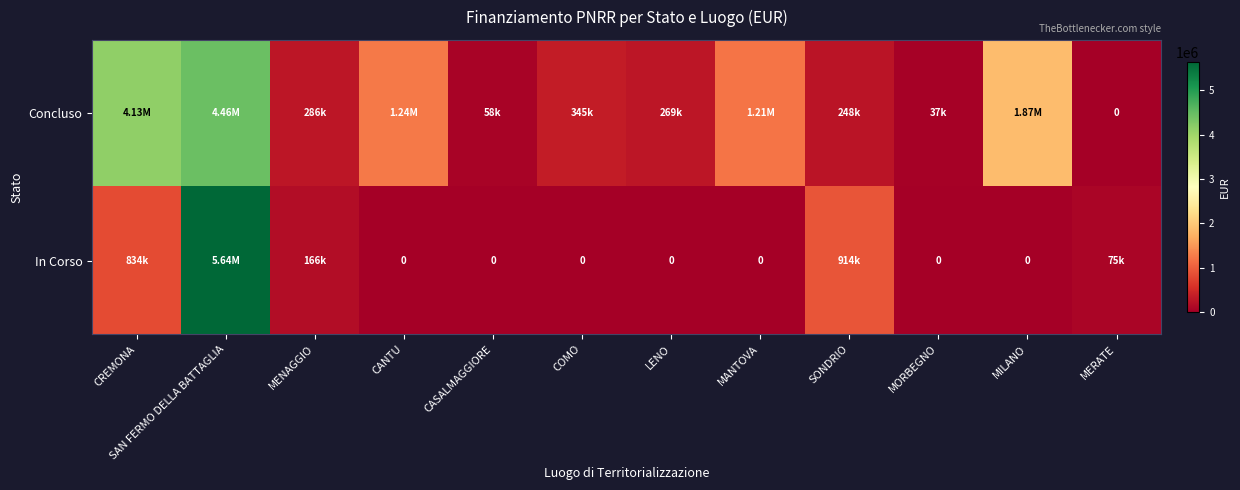

Is the value of Concluso at SAN FERMO DELLA BATTAGLIA greater than the value of In Corso at CREMONA?

Yes